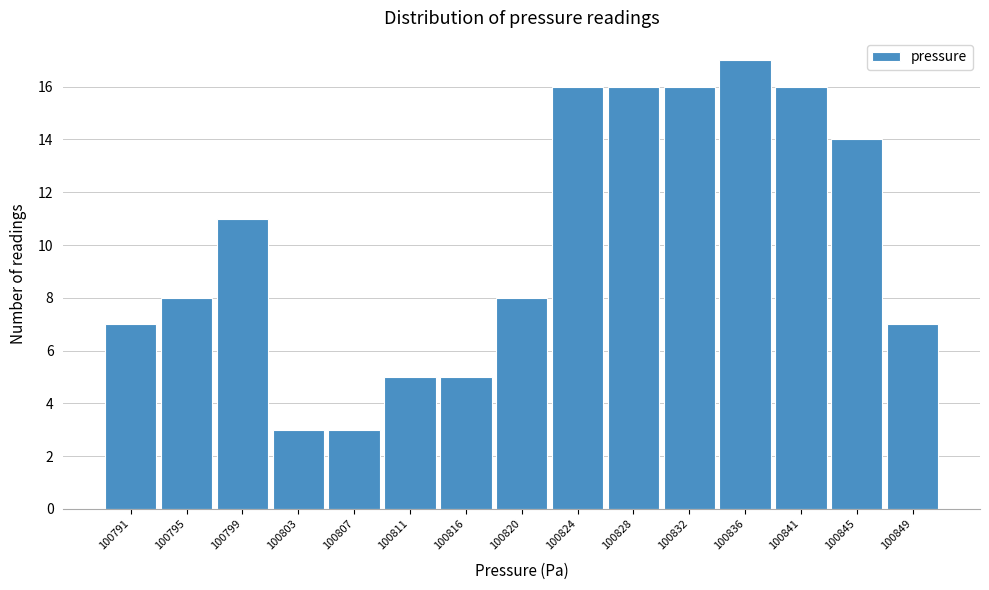

Reading left to right, what are all the values shown in this chart?

7	8	11	3	3	5	5	8	16	16	16	17	16	14	7